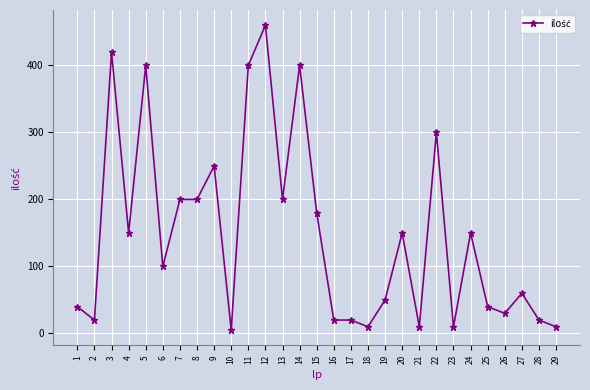

Between 13 and 22, which is larger?

22